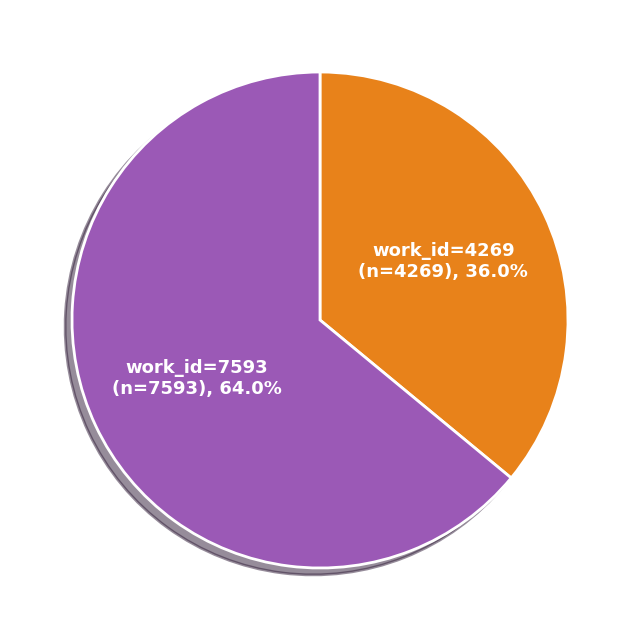

Is there any slice that represents more than half of the pie?

Yes